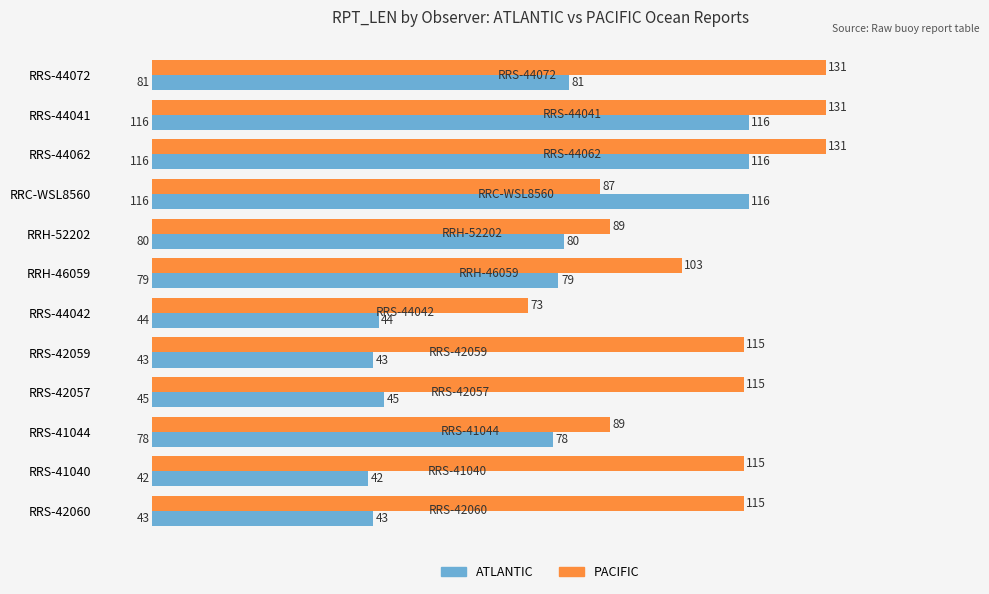

Is the value of PACIFIC at RRS-44041 greater than the value of ATLANTIC at RRS-41040?

Yes